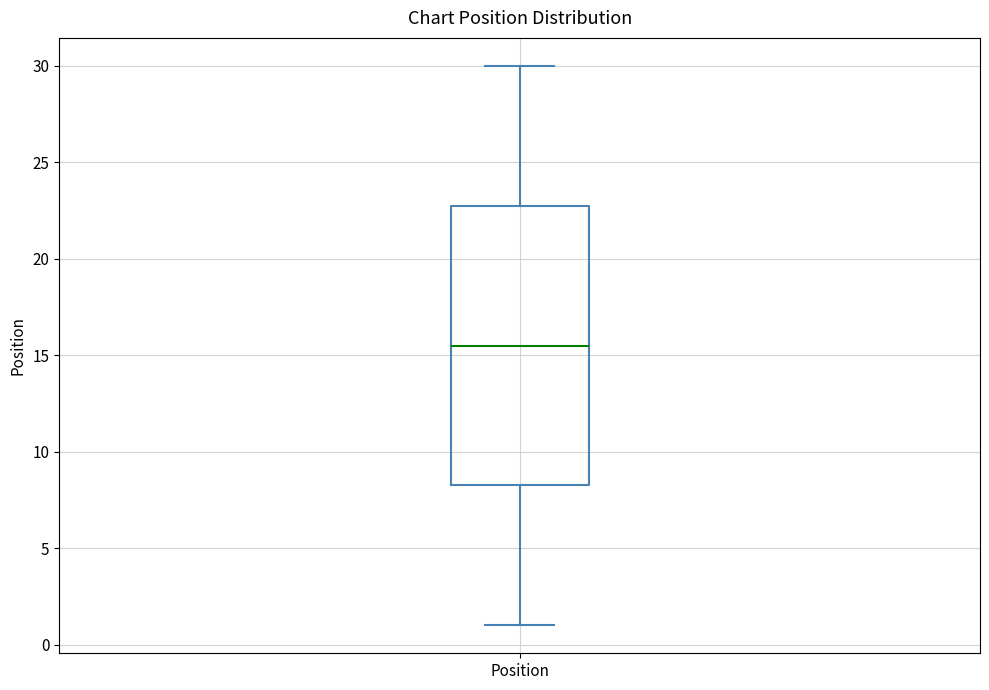

Where does the lower whisker of the box for Position end on the y-axis? The values are not printed on the chart, so give them approximately, as read against the axis.

1.0